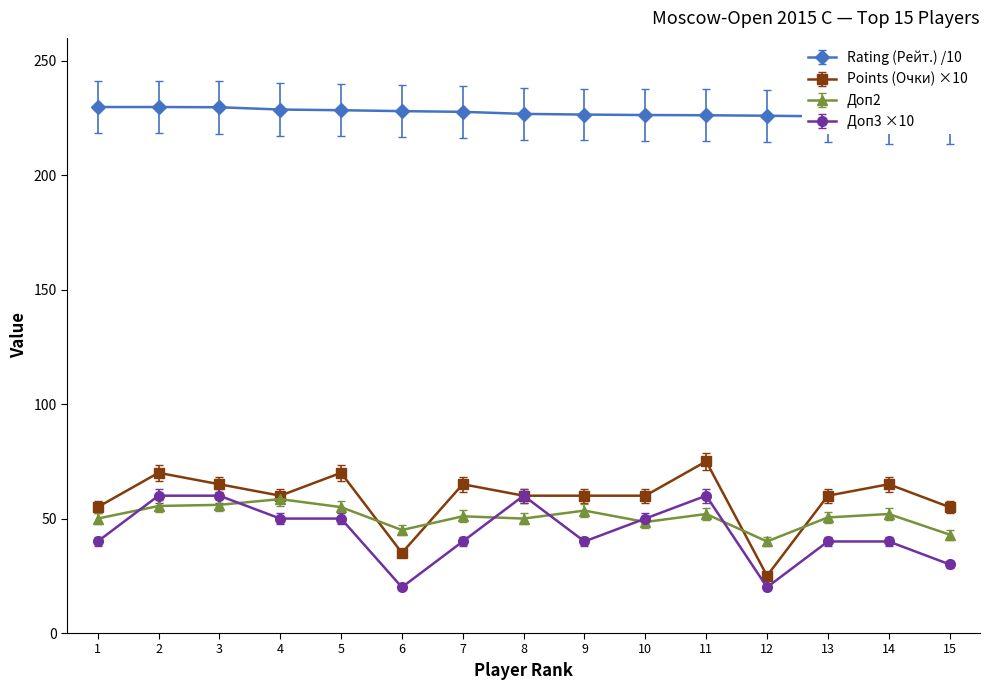

What is the value of the Доп3 point at the 4th from the left?

50.0